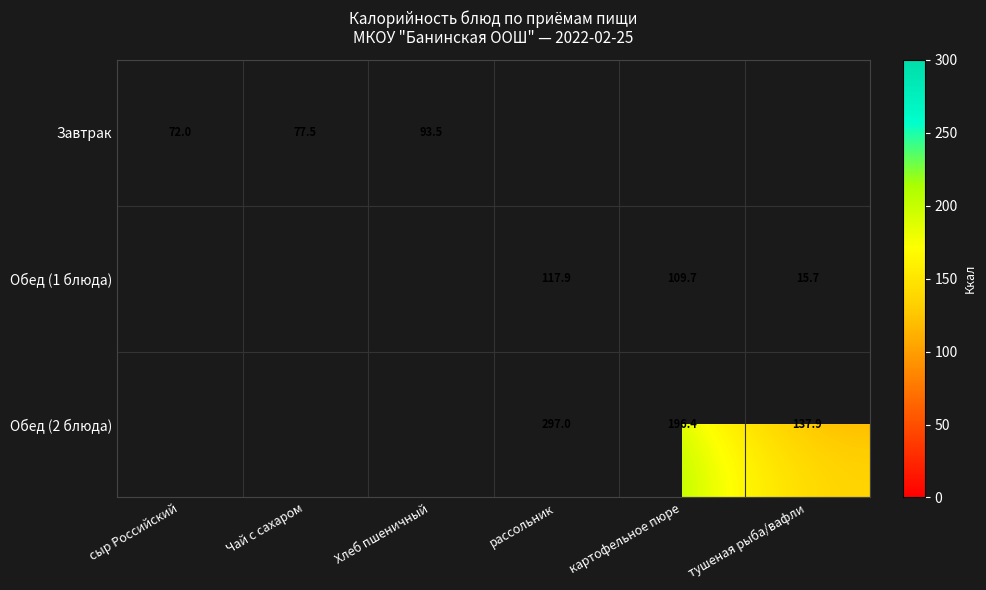

Is the value of Обед (2 блюда) at картофельное пюре greater than the value of Обед (1 блюда) at картофельное пюре?

Yes